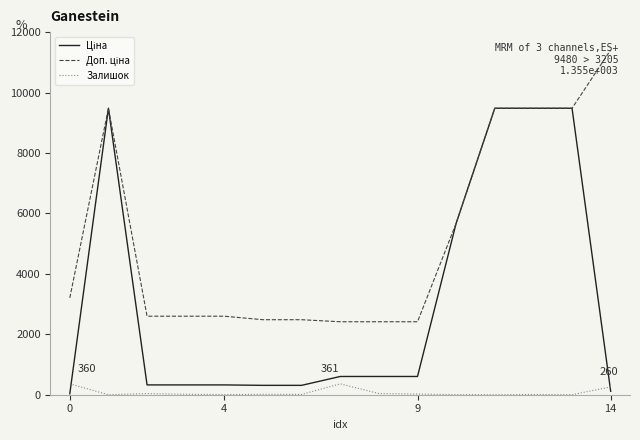

How many lines are shown in the chart?

3